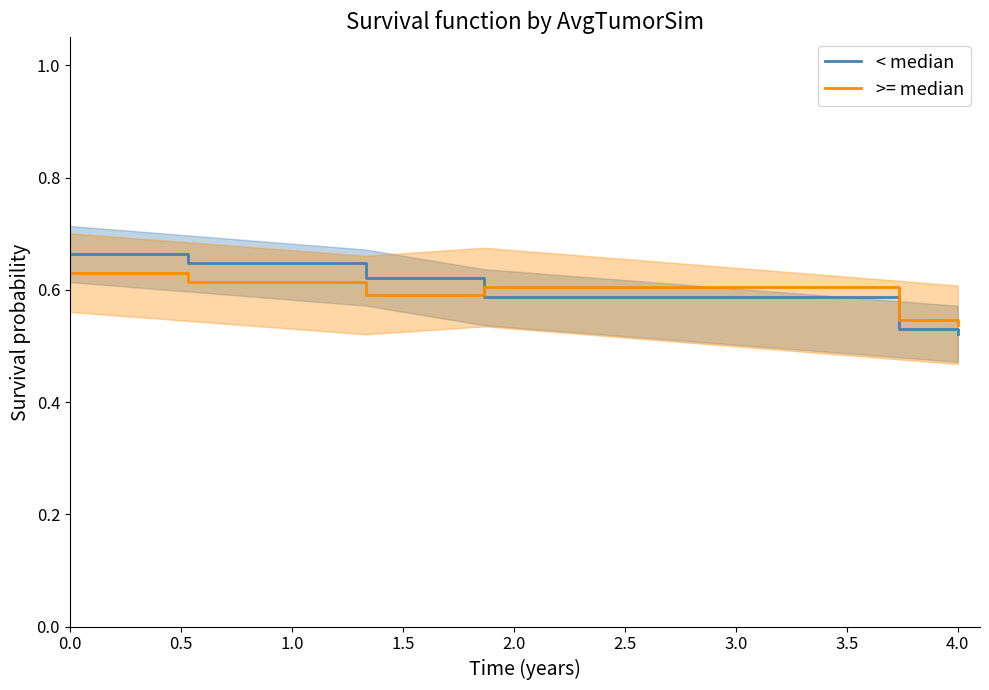

Which series ends up on top after the final intersection of < median and >= median?

>= median